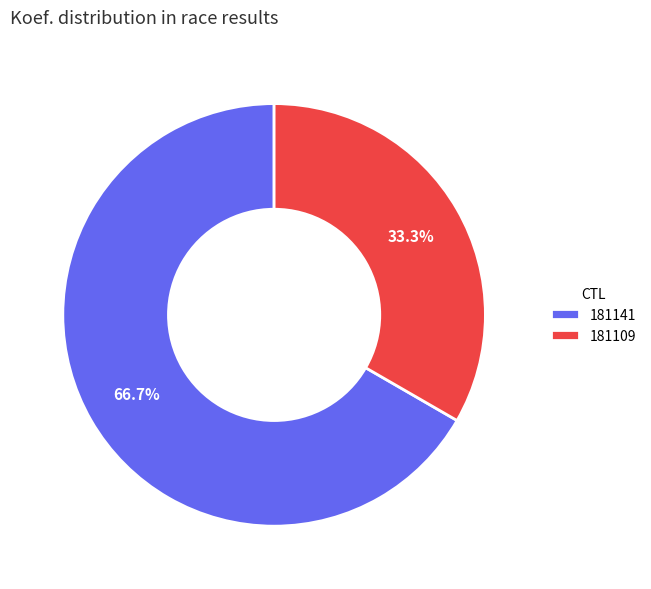

Which category has the smallest portion of the pie?

181109